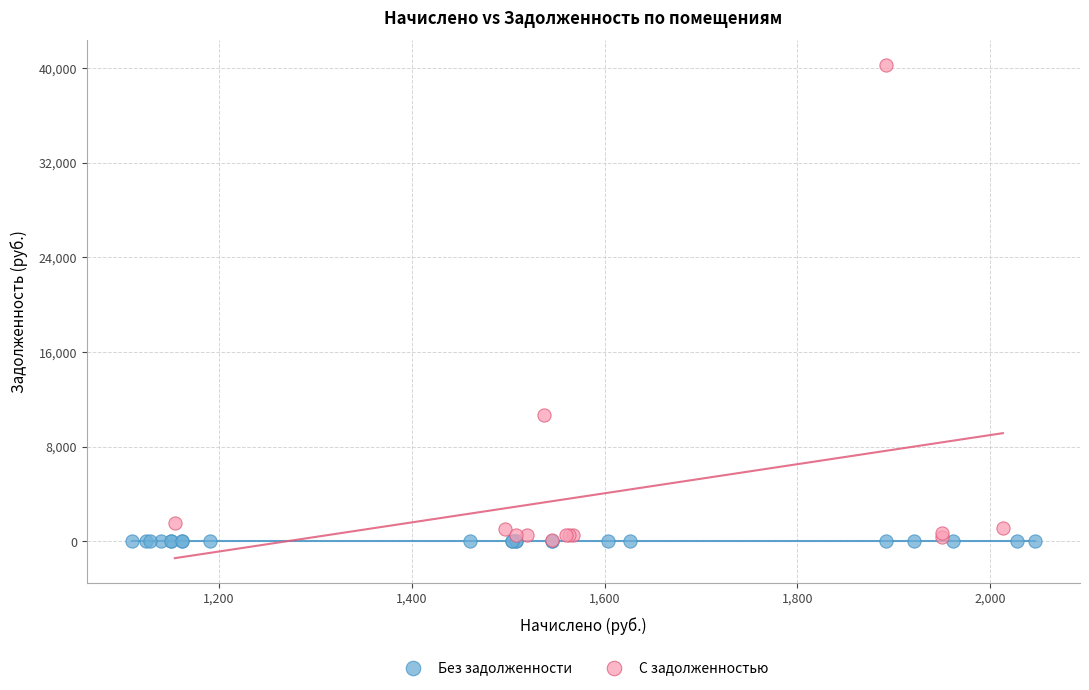

Which series contains the highest Y value?

С задолженностью